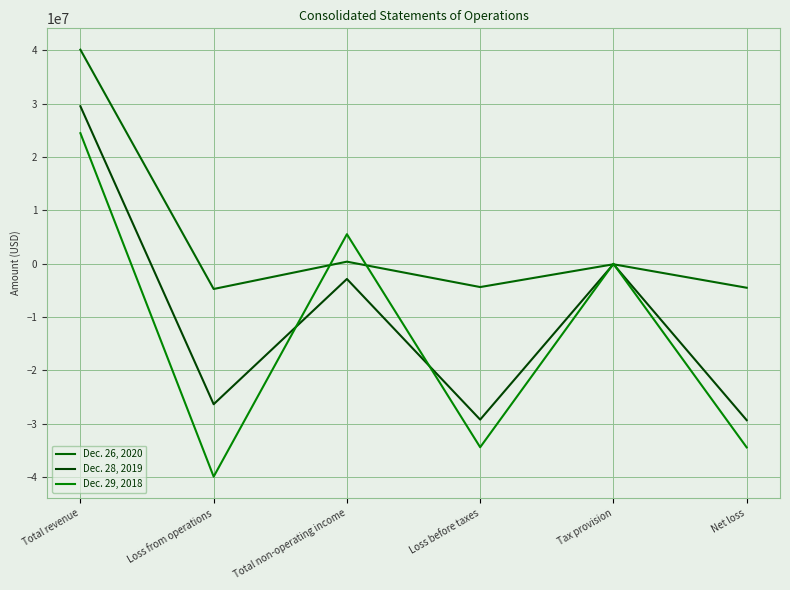

Which series has the largest total across all categories?

Dec. 26, 2020